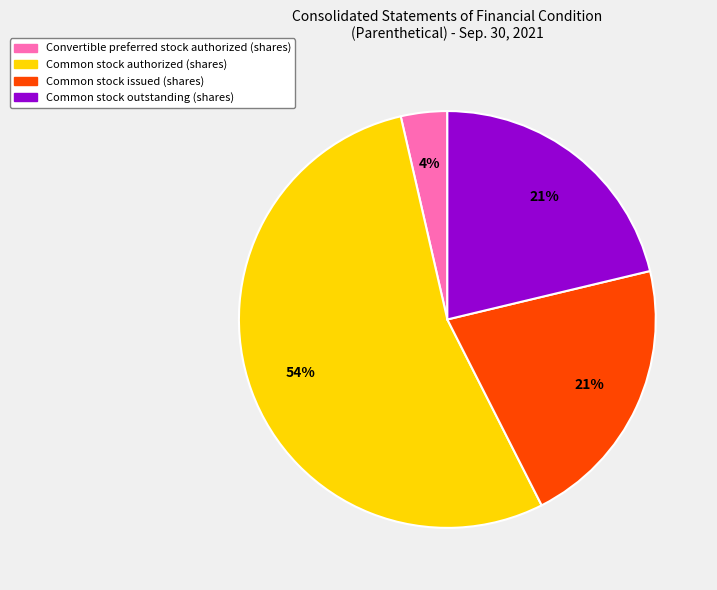

Is Common stock authorized (shares) the majority of the pie?

Yes